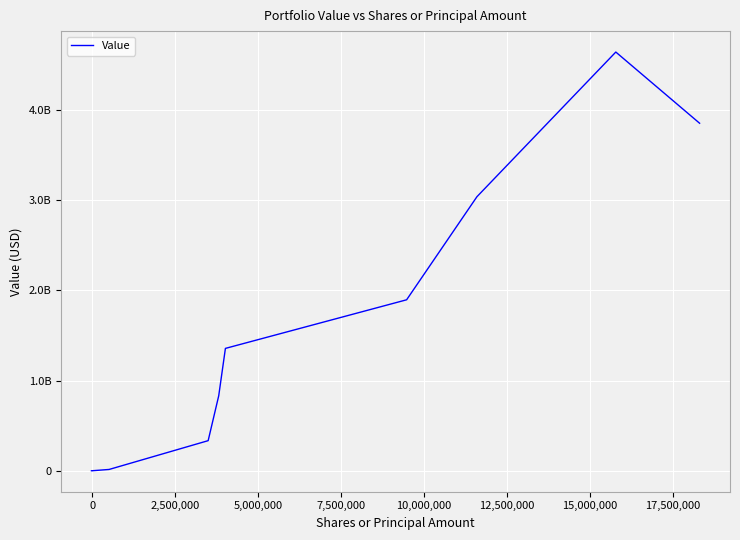

What is the value of the 12th point from the left?

1356404000